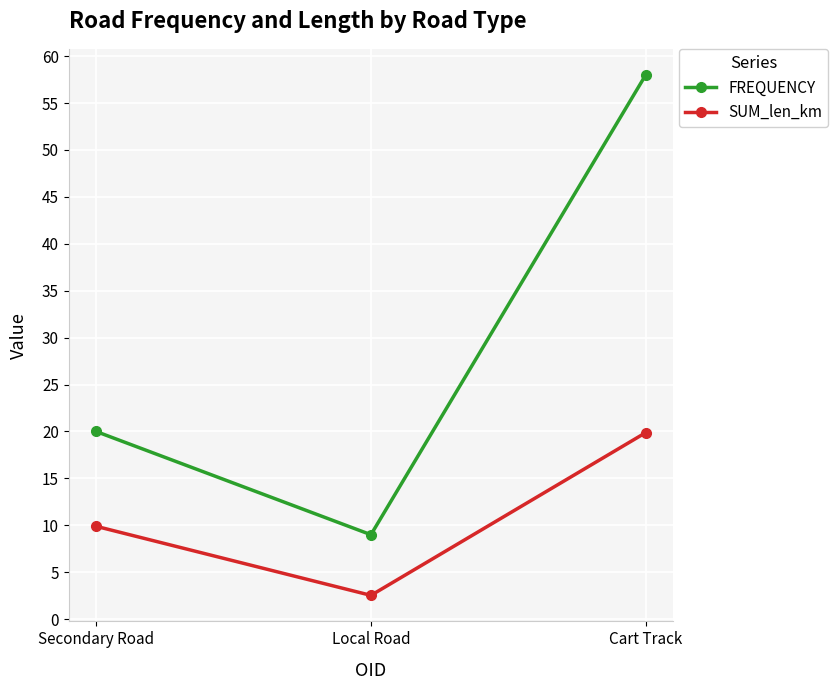

Reading left to right, transcribe all the data shown in this chart.

FREQUENCY: Secondary Road=20.0	Local Road=9.0	Cart Track=58.0
SUM_len_km: Secondary Road=9.9	Local Road=2.5	Cart Track=19.9